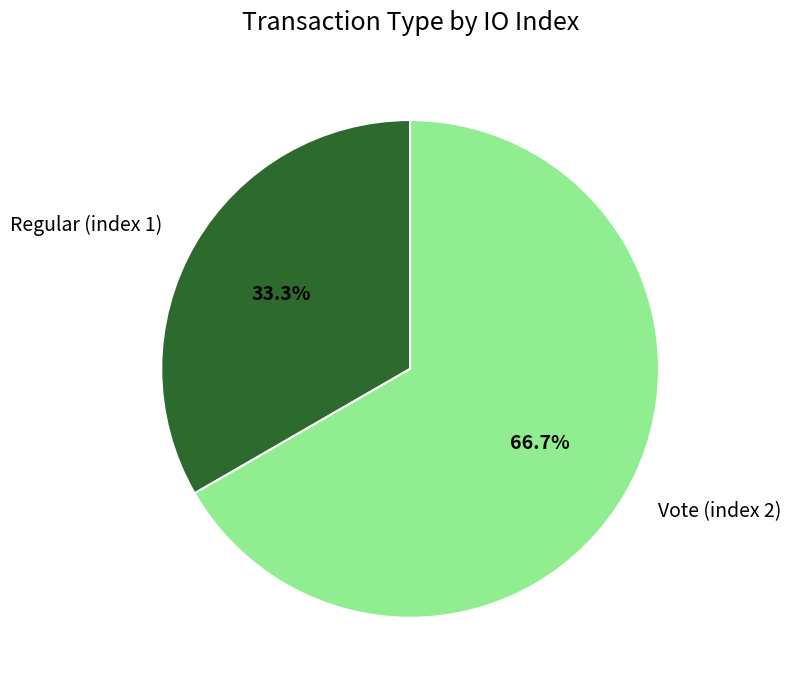

To the nearest percent, what is the combined percentage of Regular (index 1) and Vote (index 2)?

100%